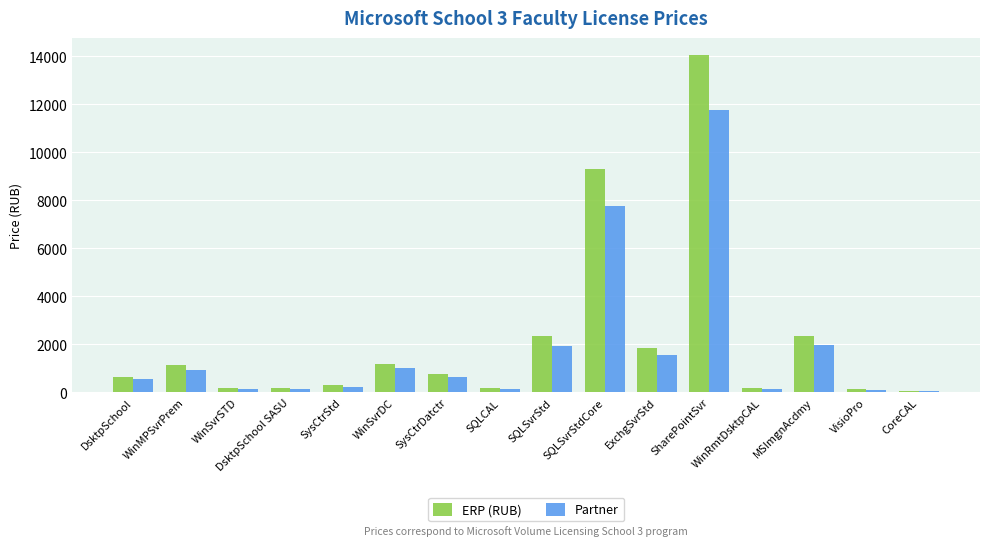

At which category is the sum across all series the highest?

SharePointSvr